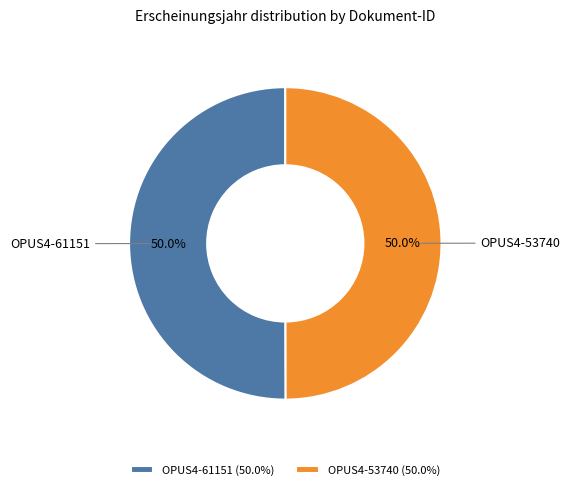

What percentage is NOT represented by OPUS4-61151?

50.0%